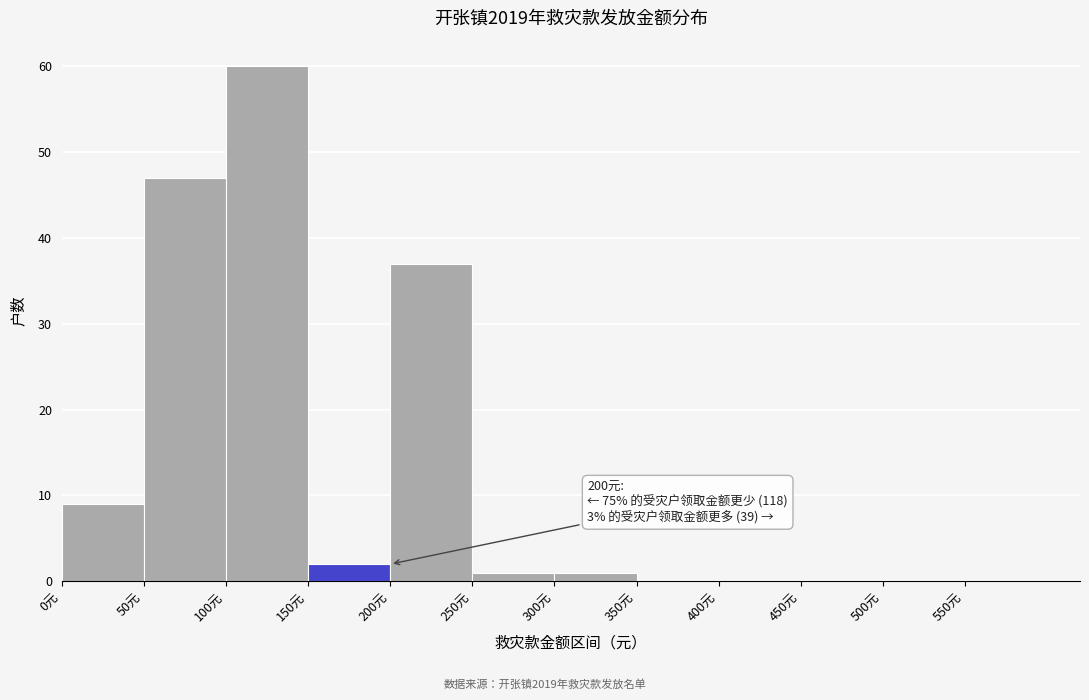

Which range on the x-axis has the tallest bar?

100 to 150